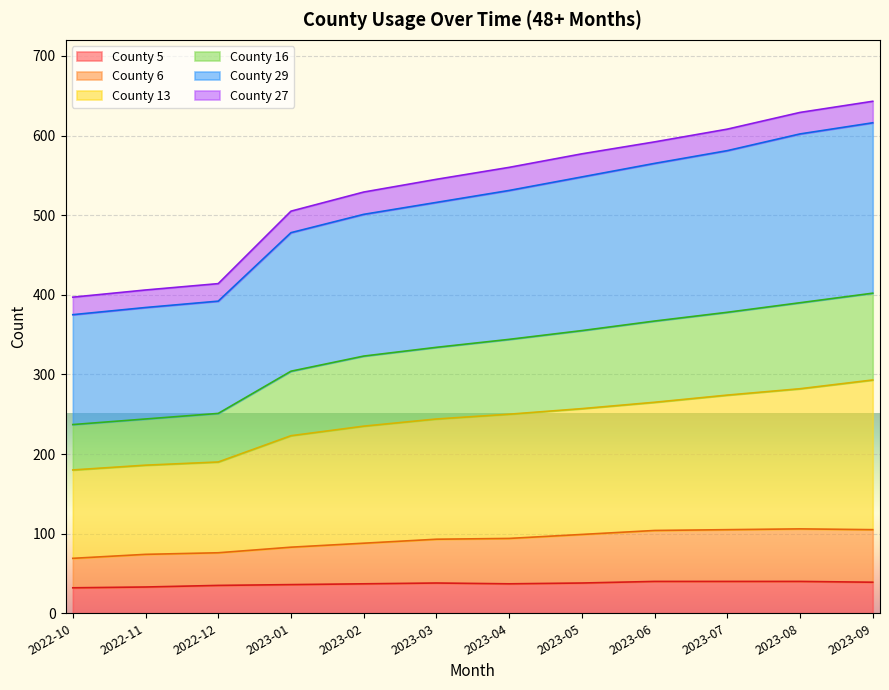

Between 2022-10 and 2023-09, which series saw the biggest shift?

County 16